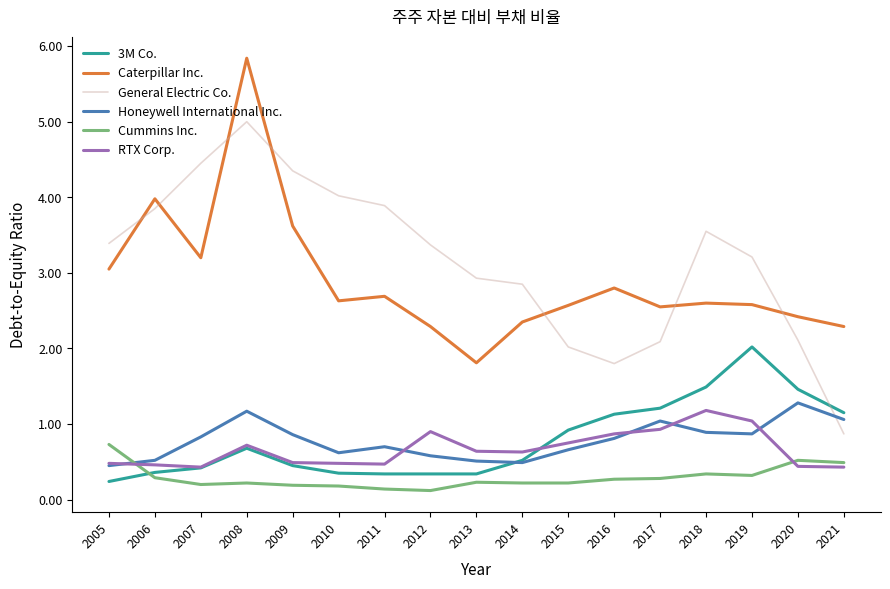

Which label corresponds to the largest value in the chart?

2008